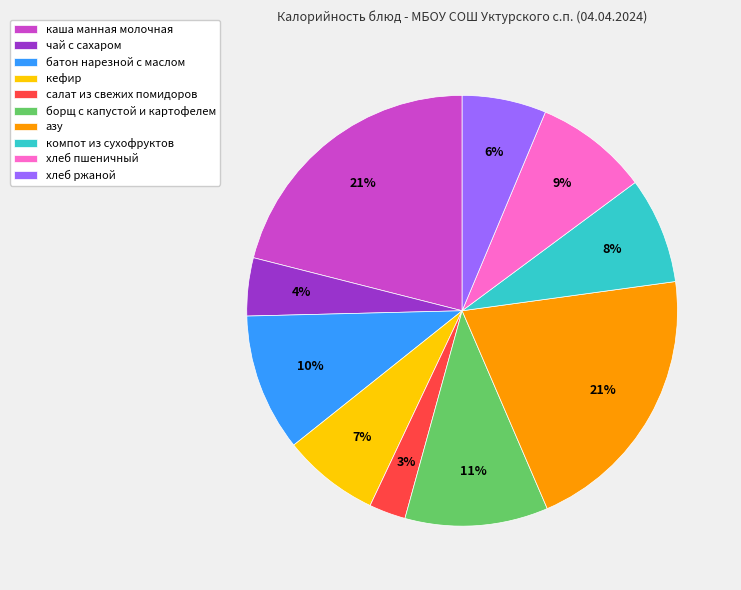

Is there any slice that represents more than half of the pie?

No